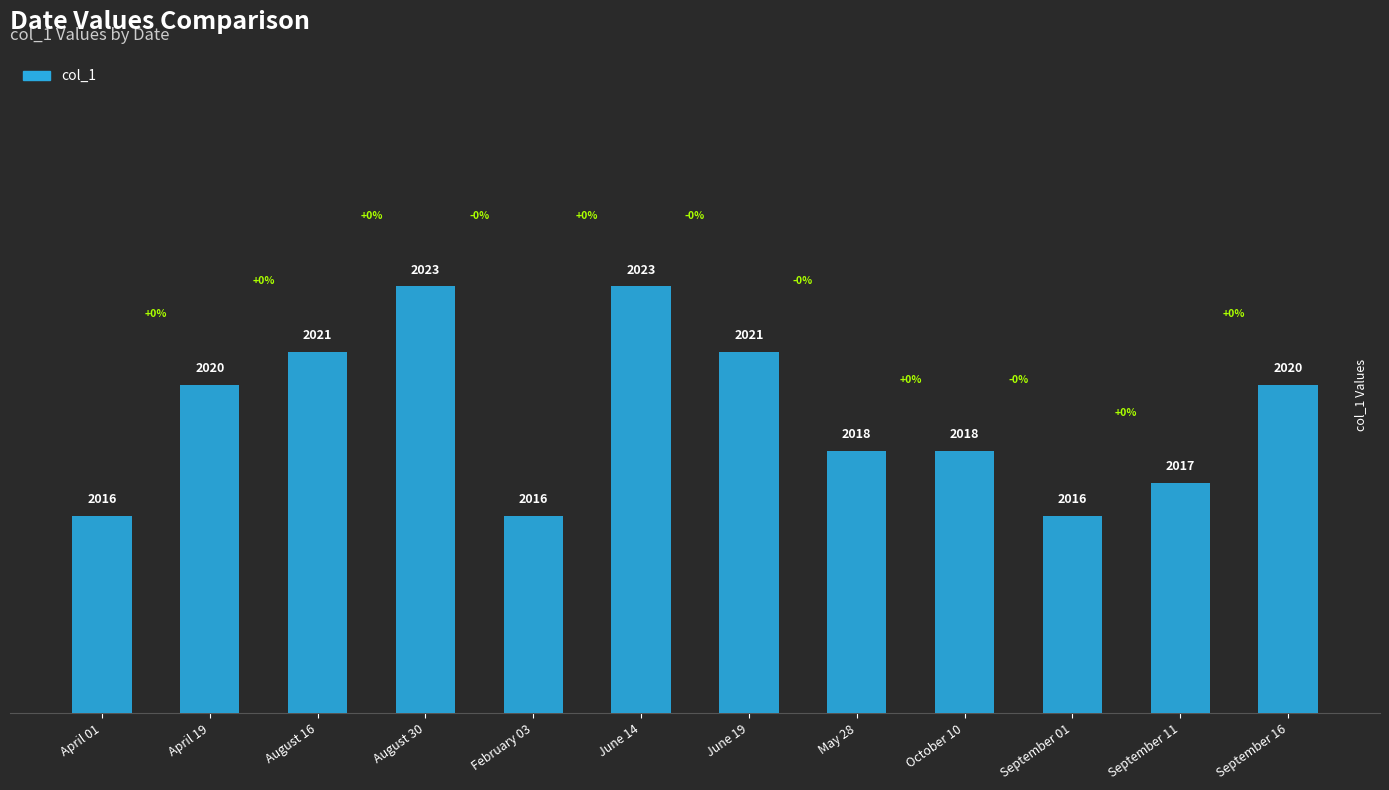

What is the greatest value displayed?

2023